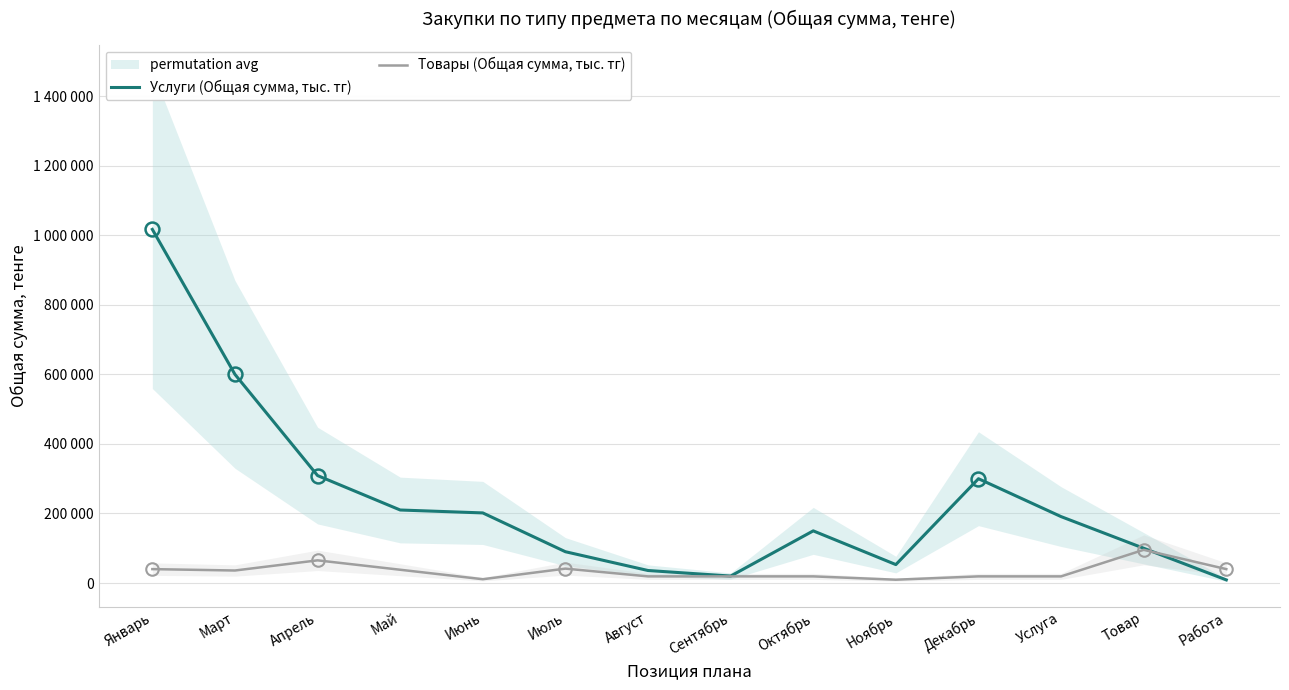

Between Май and Декабрь, which is larger?

Декабрь